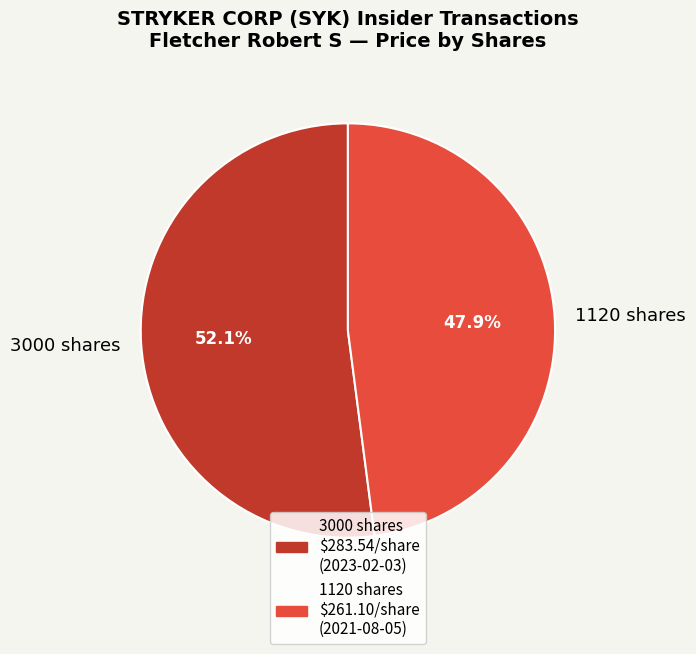

Which slice represents more than half of the pie?

3000 shares